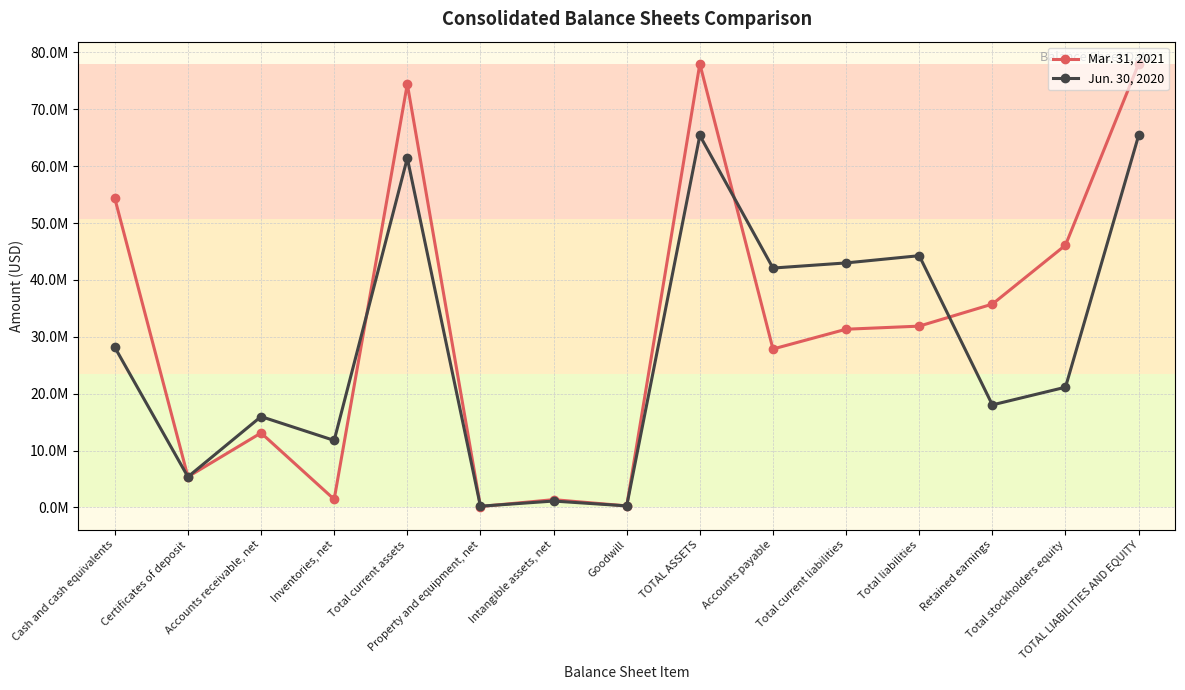

Is this an area chart (filled region under the line)?

No